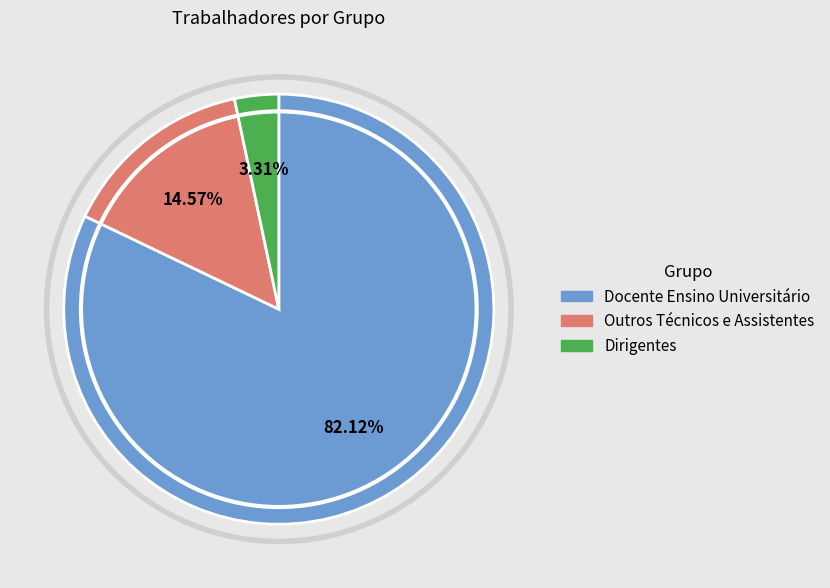

Does any single category account for the majority?

Yes